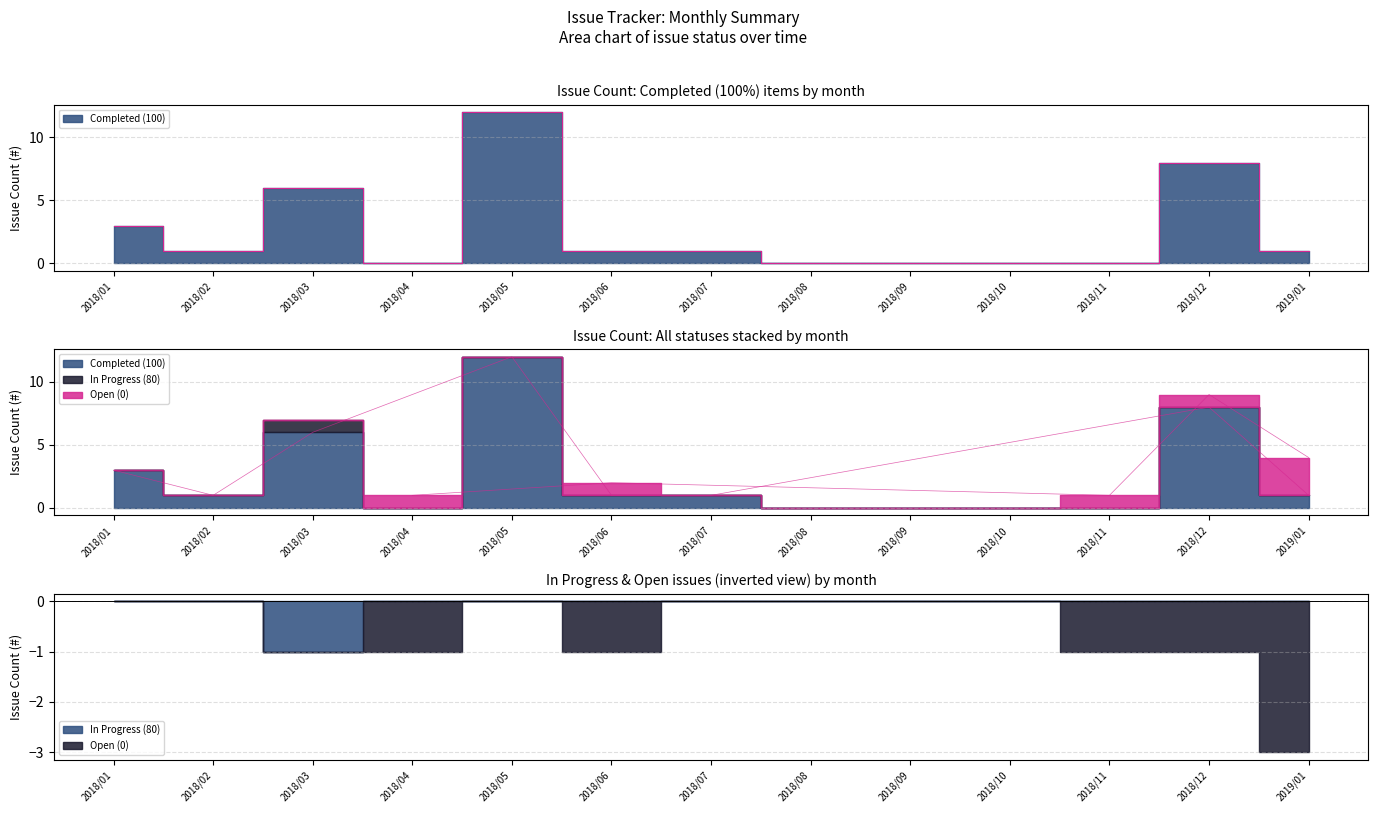

What are all the series names shown in the legend?

Completed (100), In Progress (80), Open (0)